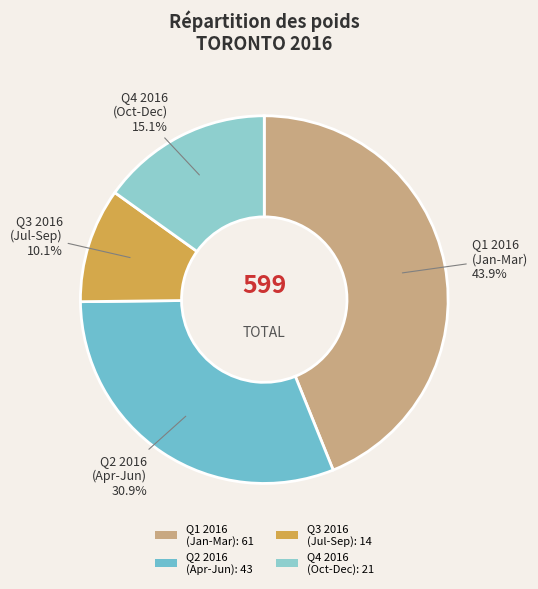

Rank the categories by value from highest to lowest.

Q1 2016 (Jan-Mar): 61, Q2 2016 (Apr-Jun): 43, Q4 2016 (Oct-Dec): 21, Q3 2016 (Jul-Sep): 14